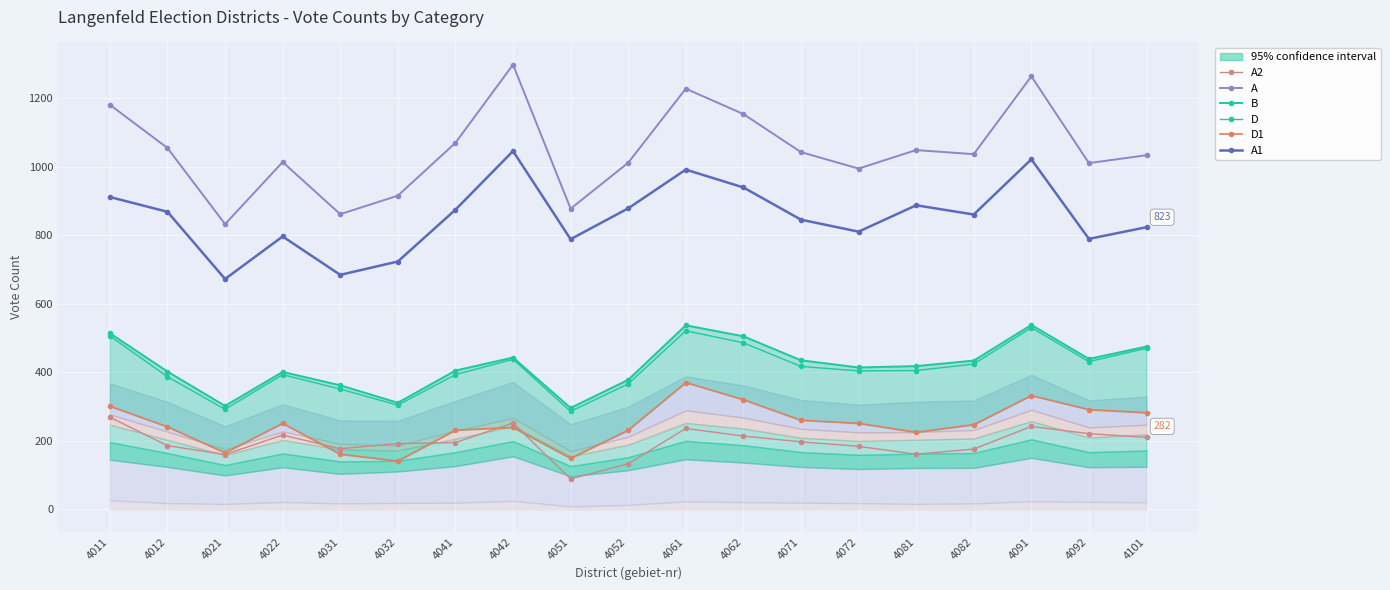

Rank the series at 4022 from lowest to highest value.

A2, D1, D, B, A1, A